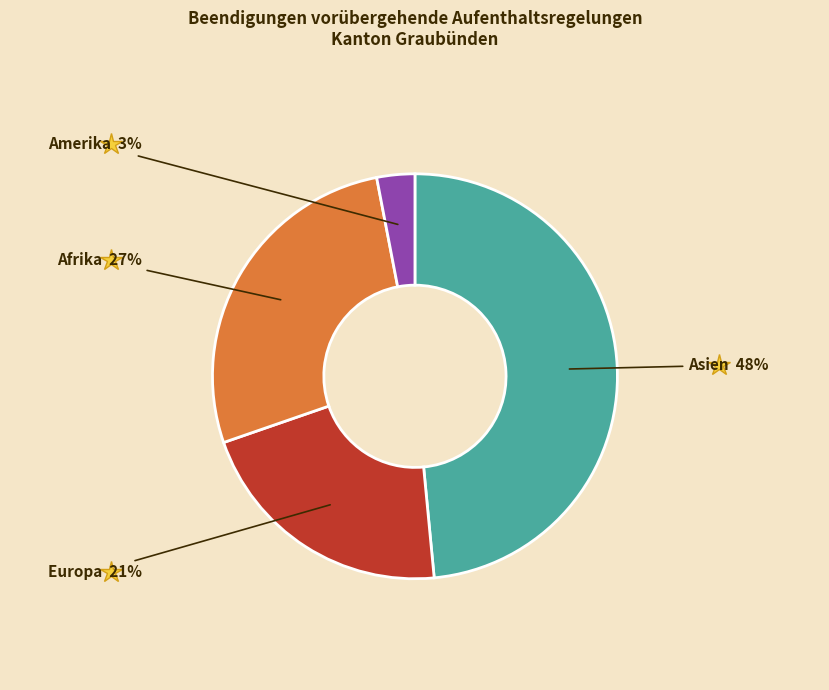

To the nearest percent, what is the difference between the largest and smallest slice percentages?

45%